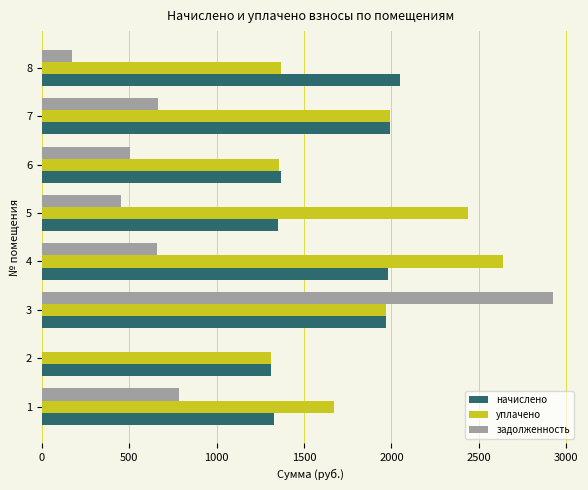

Which series has the largest total across all categories?

уплачено